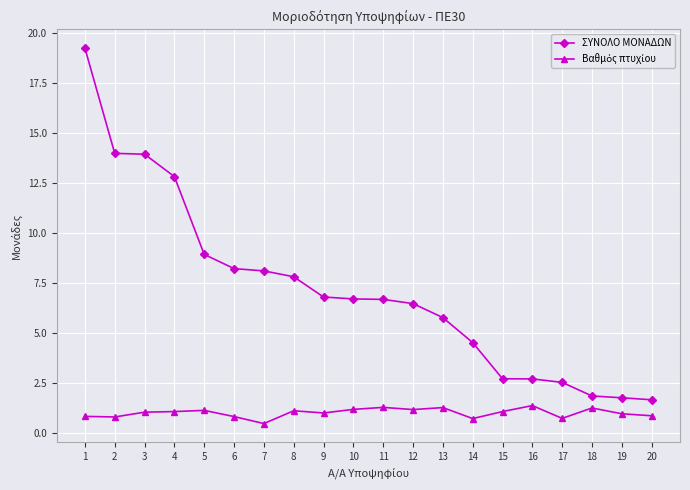

What is the approximate value of ΣΥΝΟΛΟ ΜΟΝΑΔΩΝ at 10?

6.7